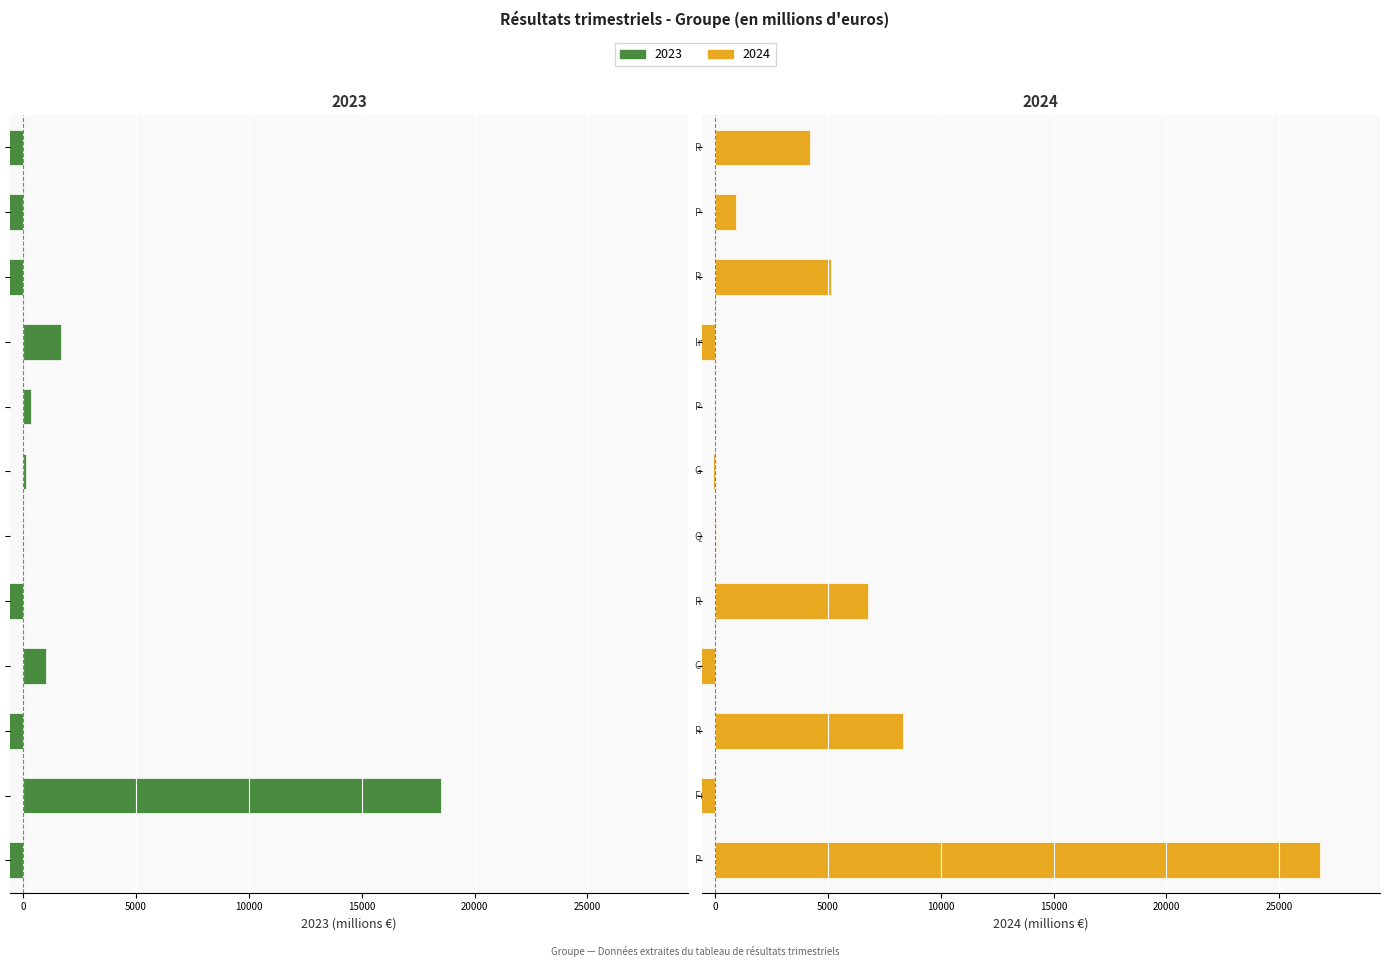

Are the bars horizontal?

Yes